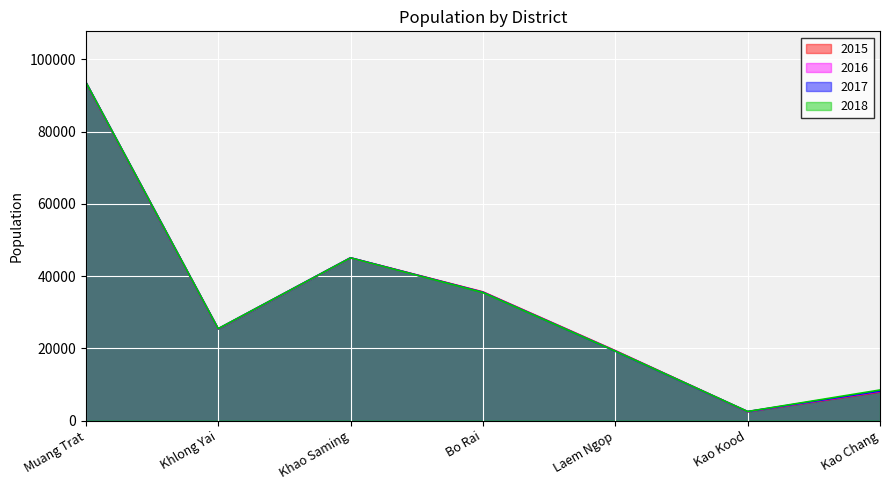

At which category does 2017 reach its first local valley?

Khlong Yai